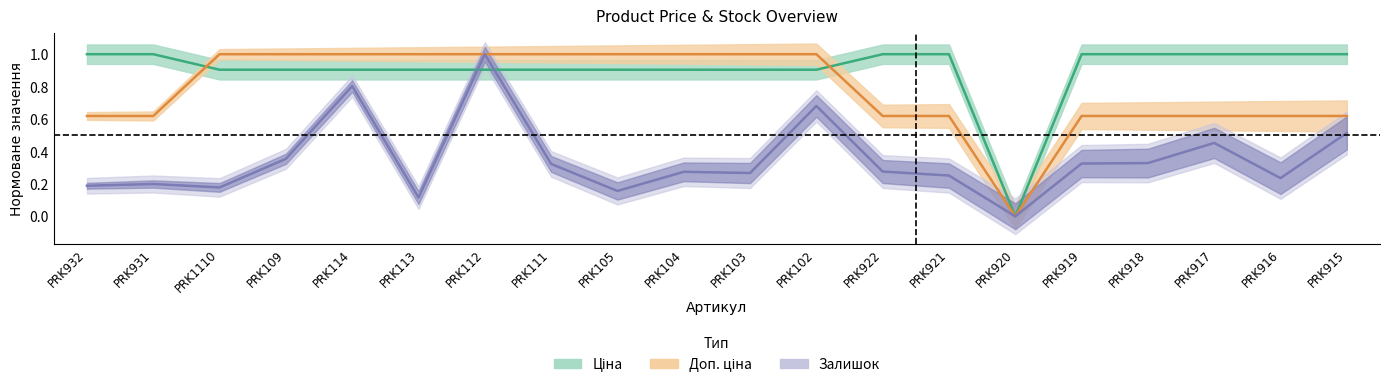

Between PRK1110 and PRK932, which is larger?

PRK932